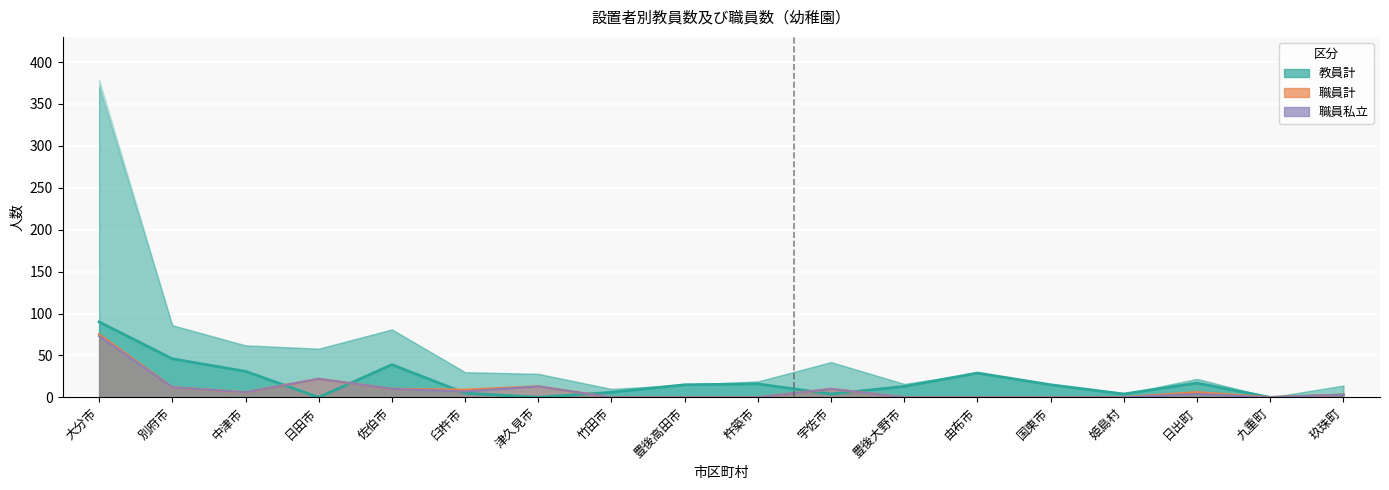

At how many categories does at least one series exceed 48?

1